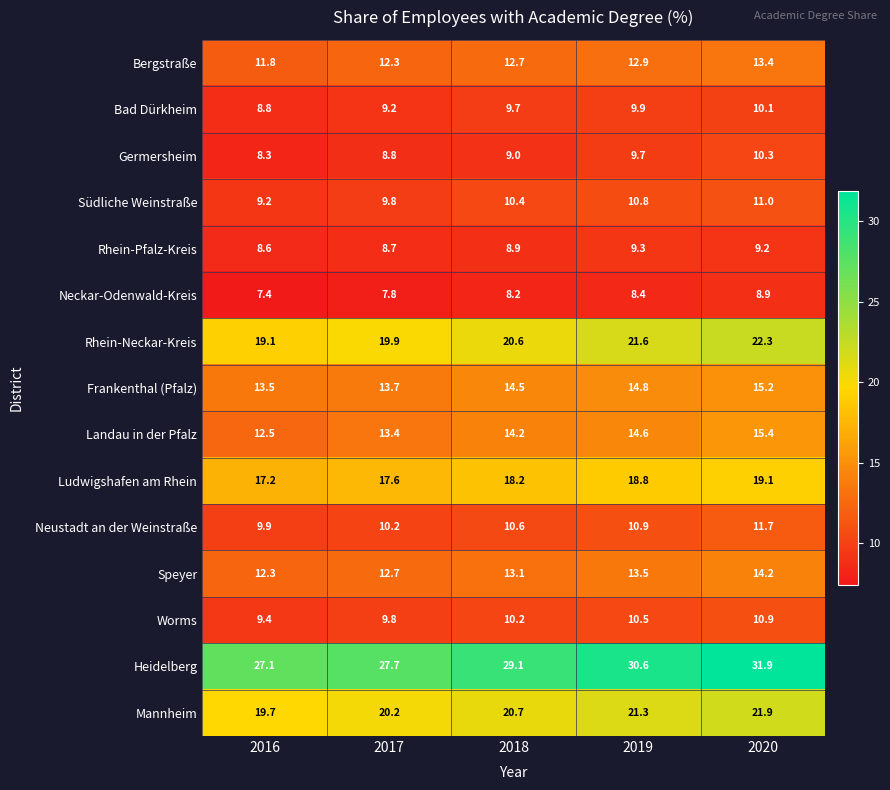

At which label does Bergstraße first exceed 12?

2017